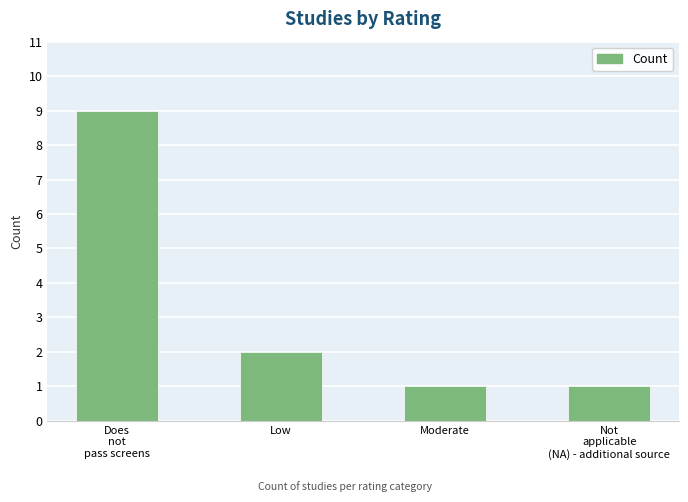

How many values are between 1 and 9?

4